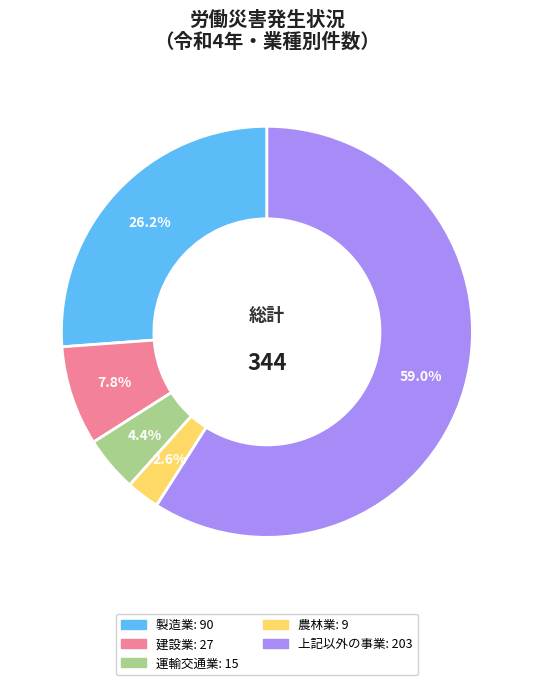

Which has a higher value, 製造業 or 運輸交通業?

製造業